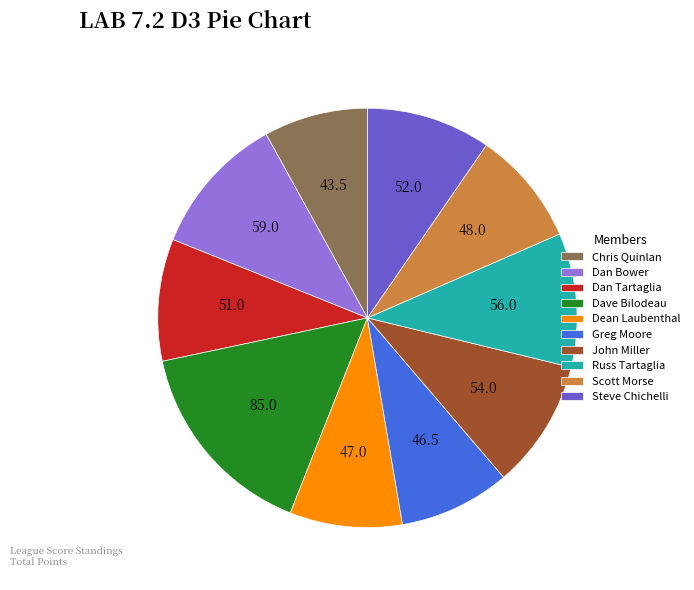

How many segments does this pie chart have?

10